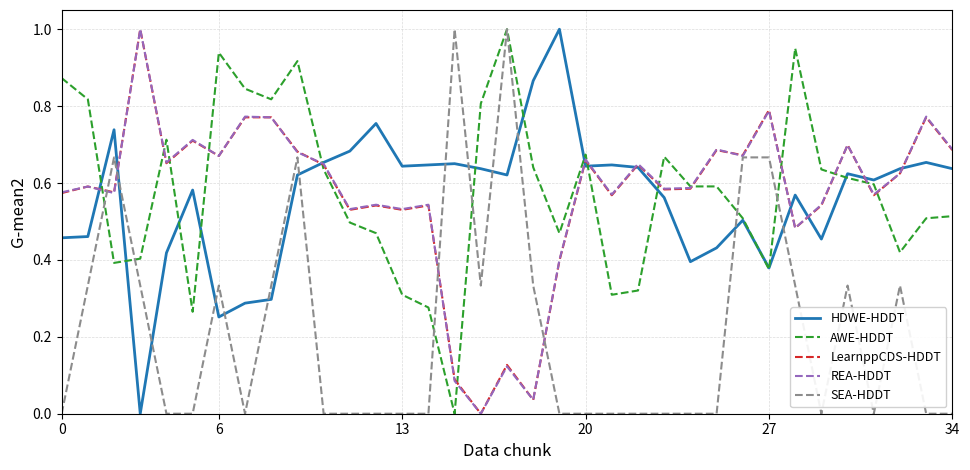

Count the number of categories in the chart.

35